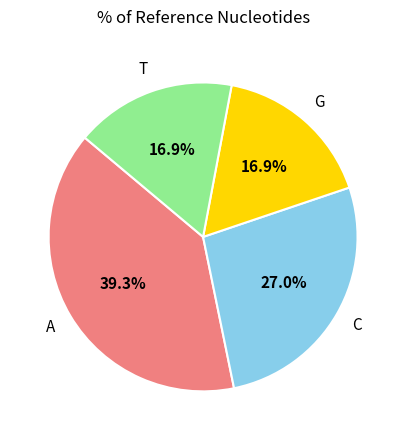

To the nearest percent, what portion does G represent?

17%